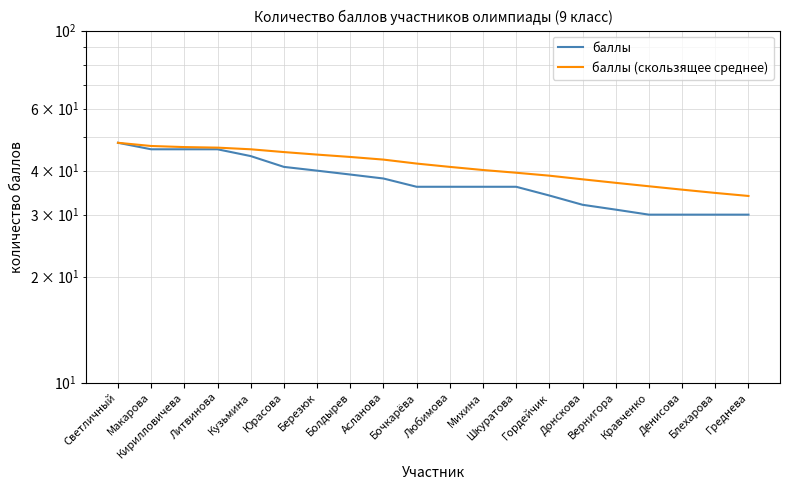

At how many categories does at least one series exceed 42?

9